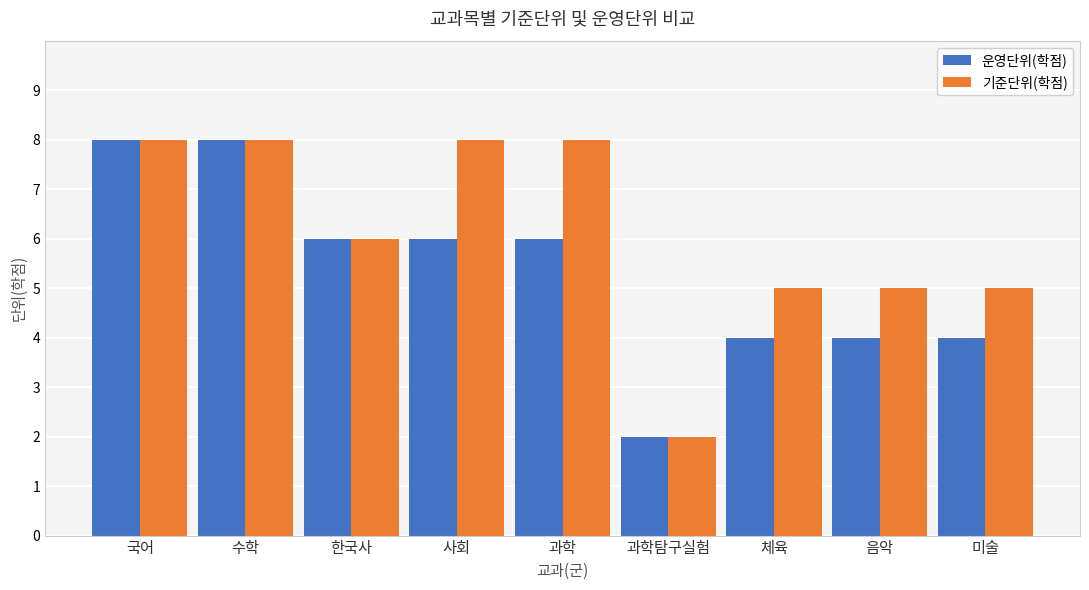

At which label does 기준단위(학점) first exceed 6?

국어